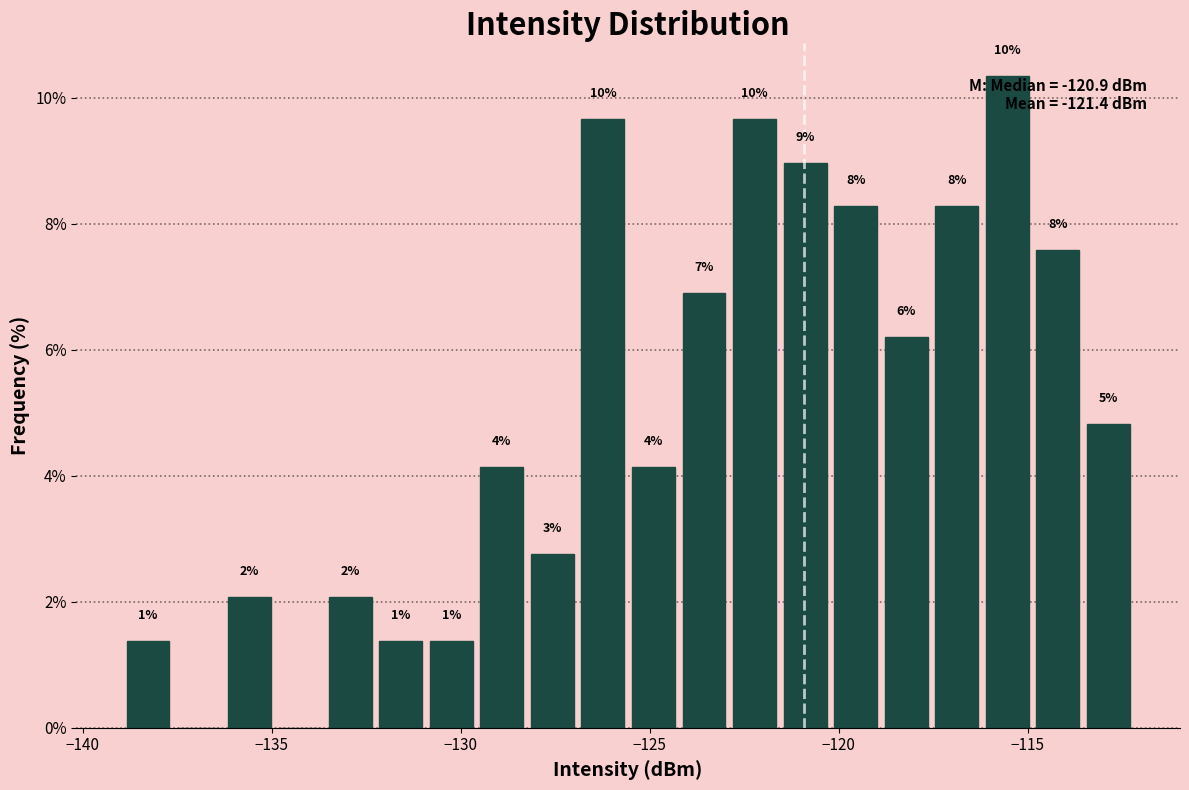

Read against the x-axis, roughly where is the centre of the tallest bar?

-115.5